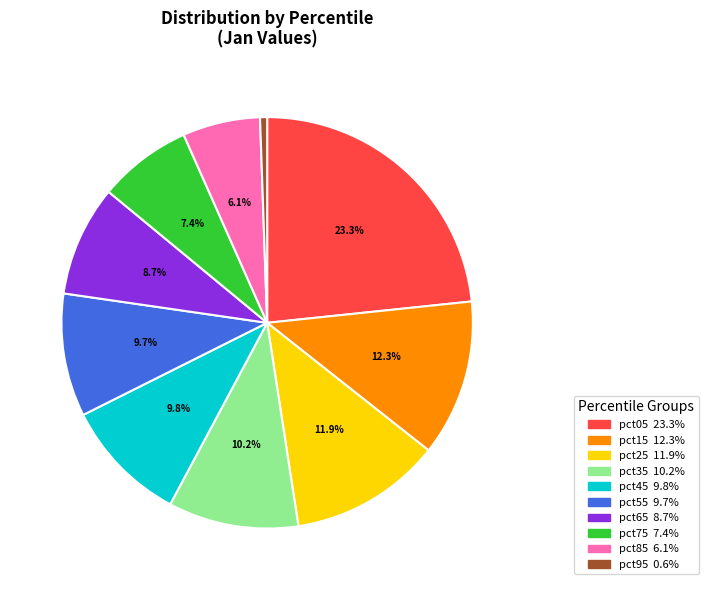

To the nearest percent, what is the difference between the pct95 and pct75 slice percentages?

7%